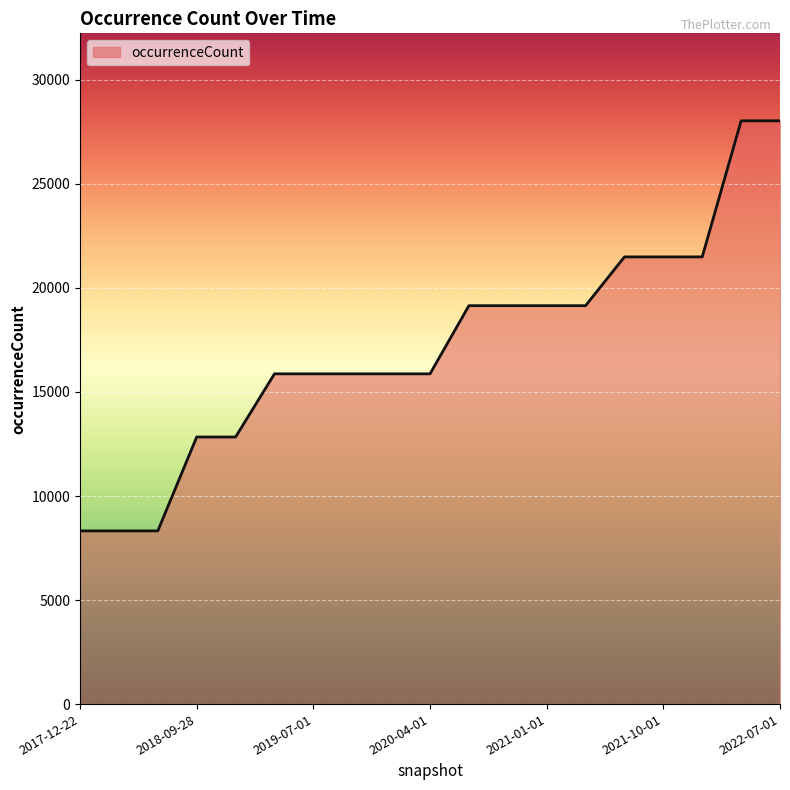

What is the maximum value shown in the chart?

28032